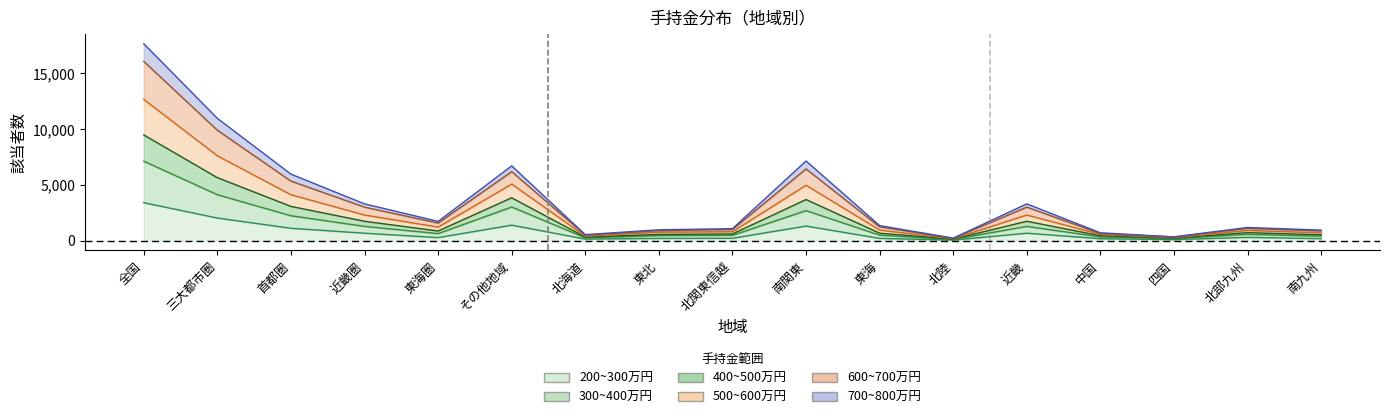

What is the lowest value of the 700~800 series?

123